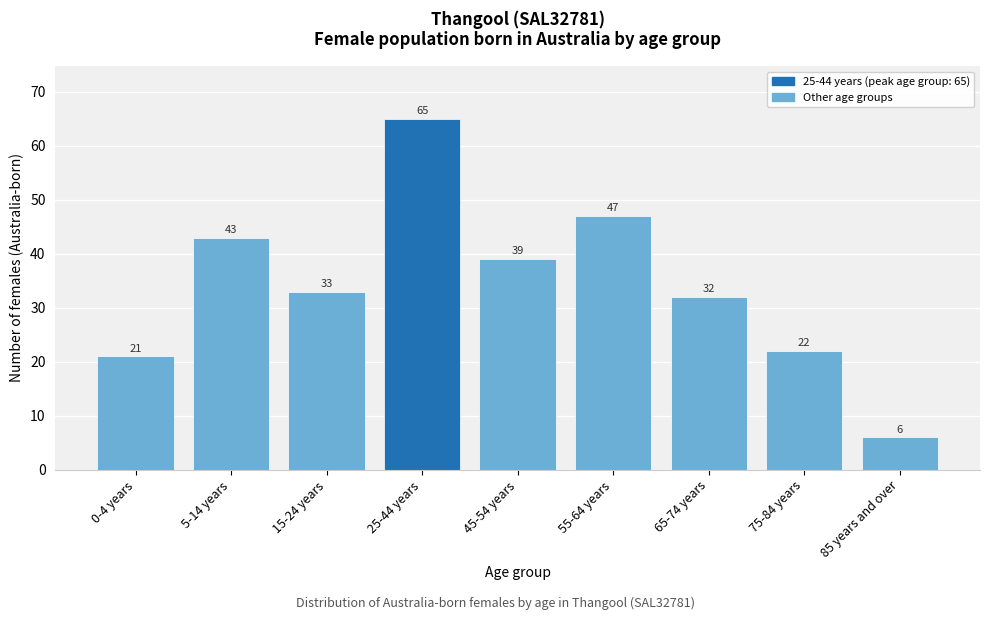

Reading right to left, list all the values displayed in this chart.

6	22	32	47	39	65	33	43	21